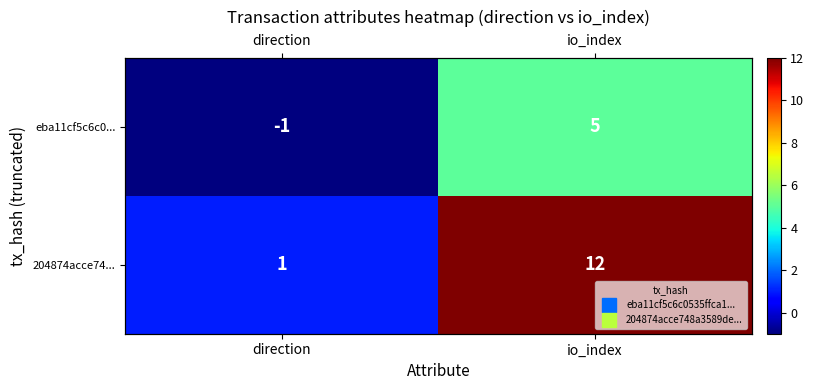

What is the highest value of the 204874acce74... series?

12